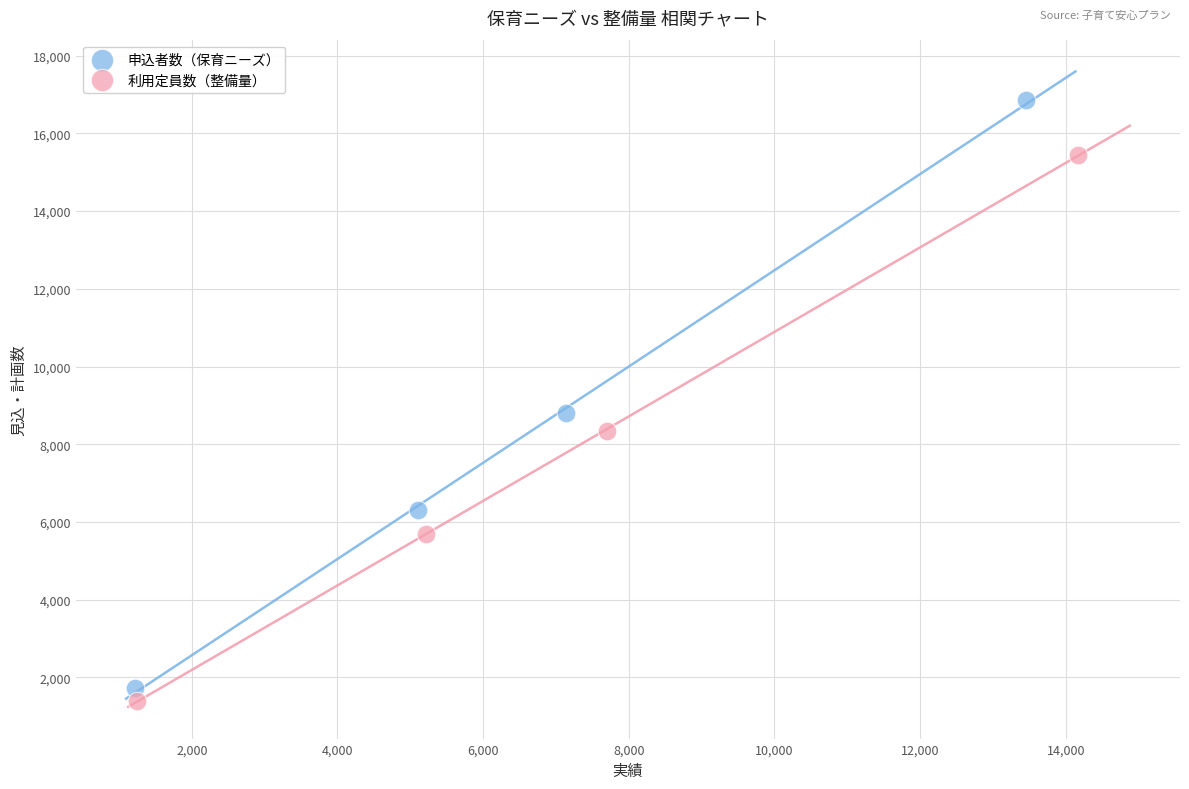

Which series has the widest spread of Y values?

申込者数（保育ニーズ）